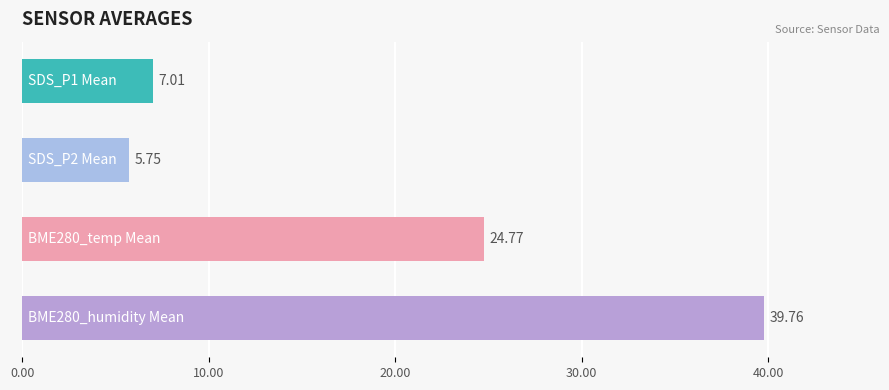

Does the chart contain stacked bars?

No